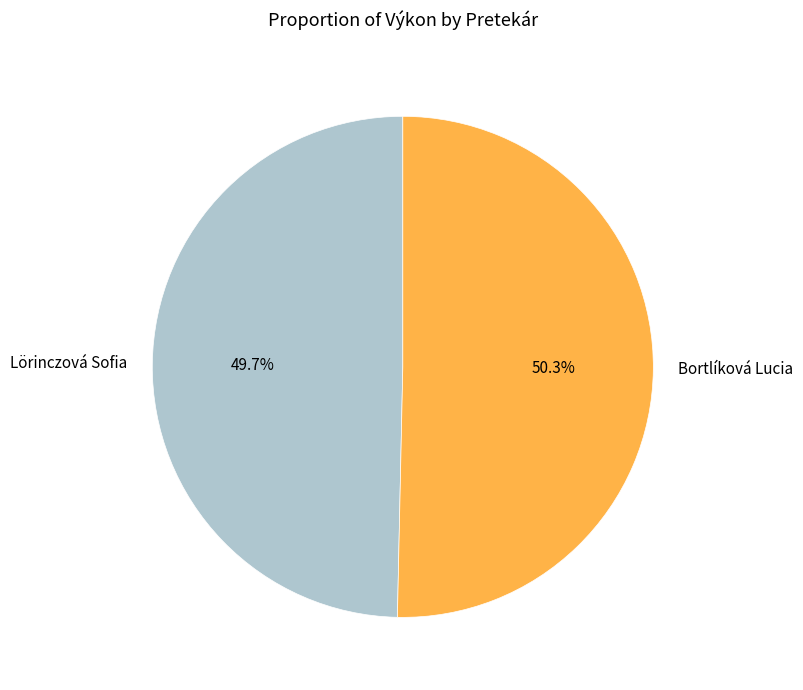

What percentage is the Lörinczová Sofia slice, to the nearest percent?

50%